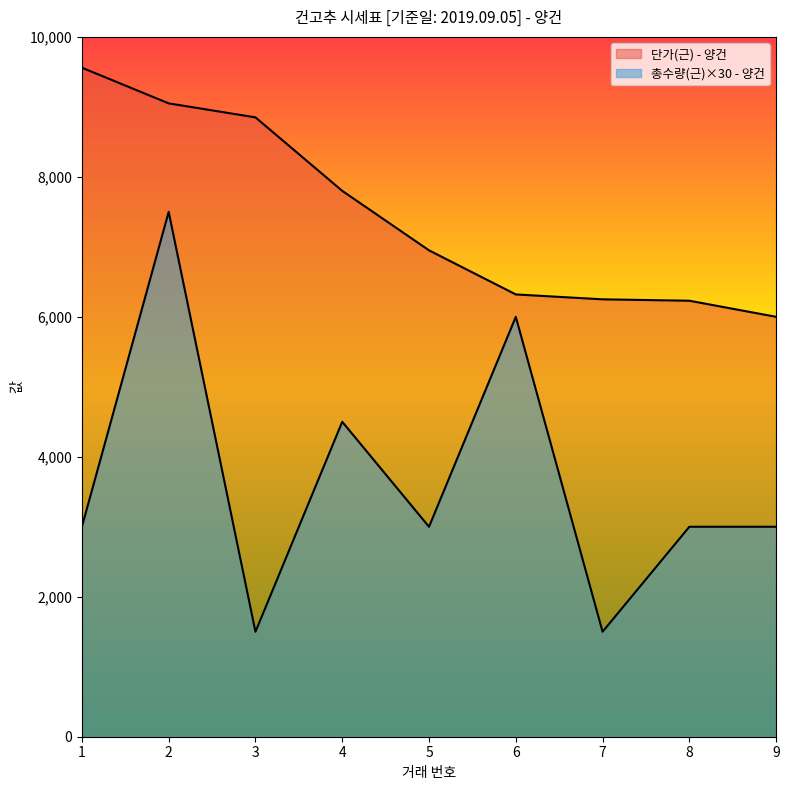

True or false: 단가(근) - 양건 and 총수량(근) - 양건 intersect in this chart.

False